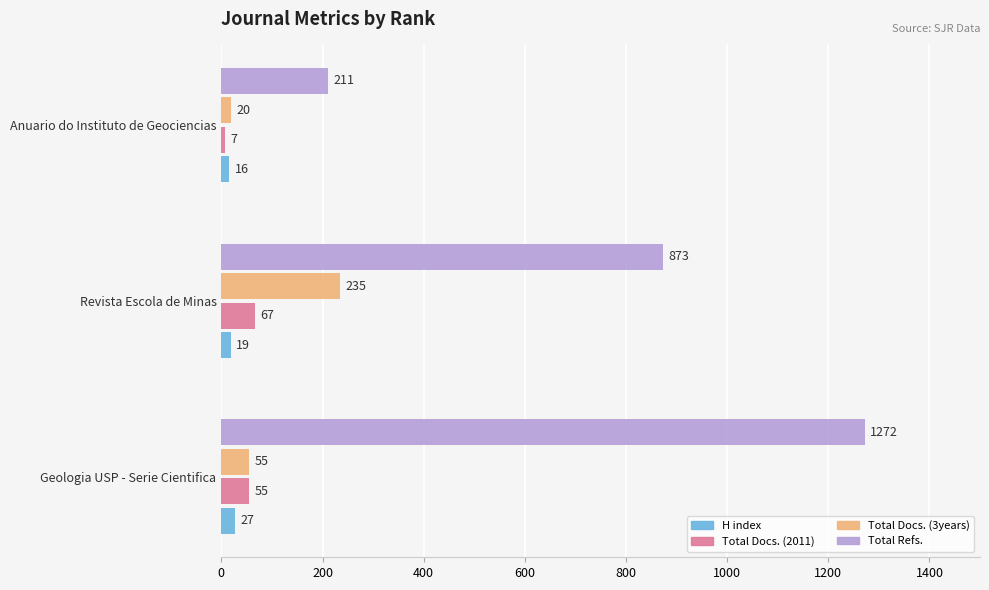

True or false: Total Docs. (2011) has a value of 7 at Anuario do Instituto de Geociencias.

True